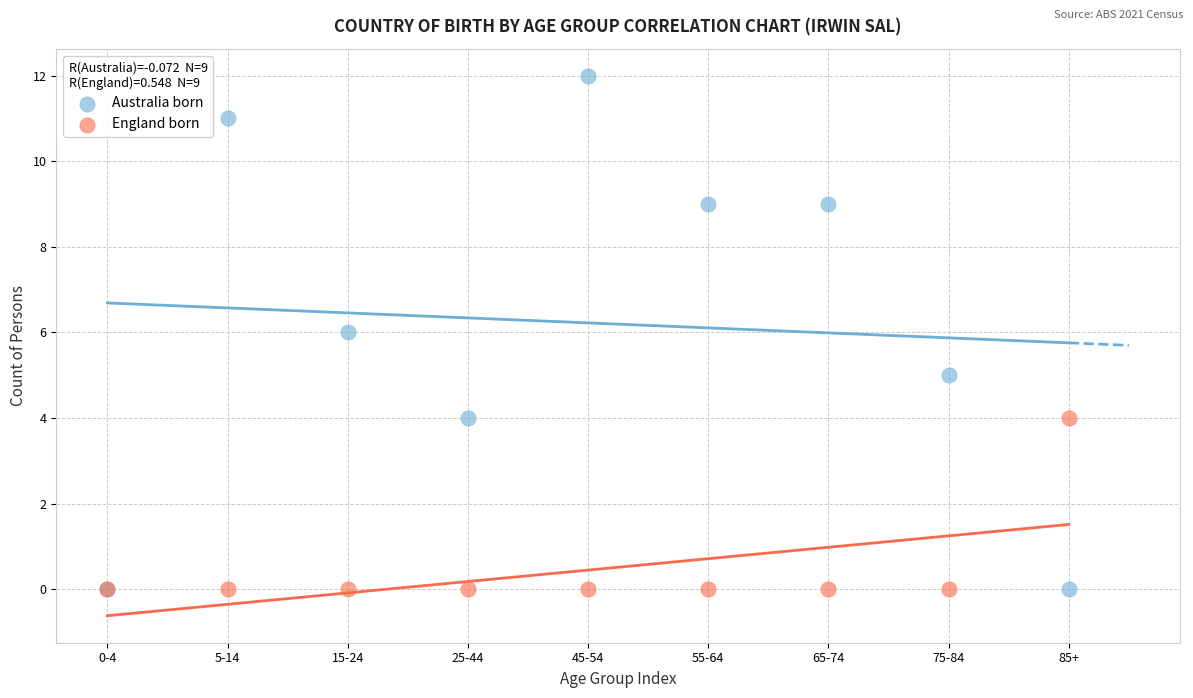

Which series reaches the maximum Y coordinate?

Australia born